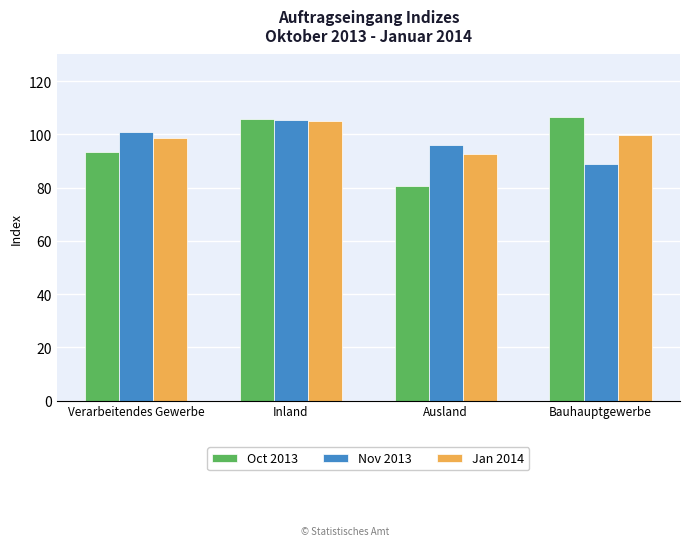

True or false: Nov 2013 has a value of 105.5 at Inland.

True